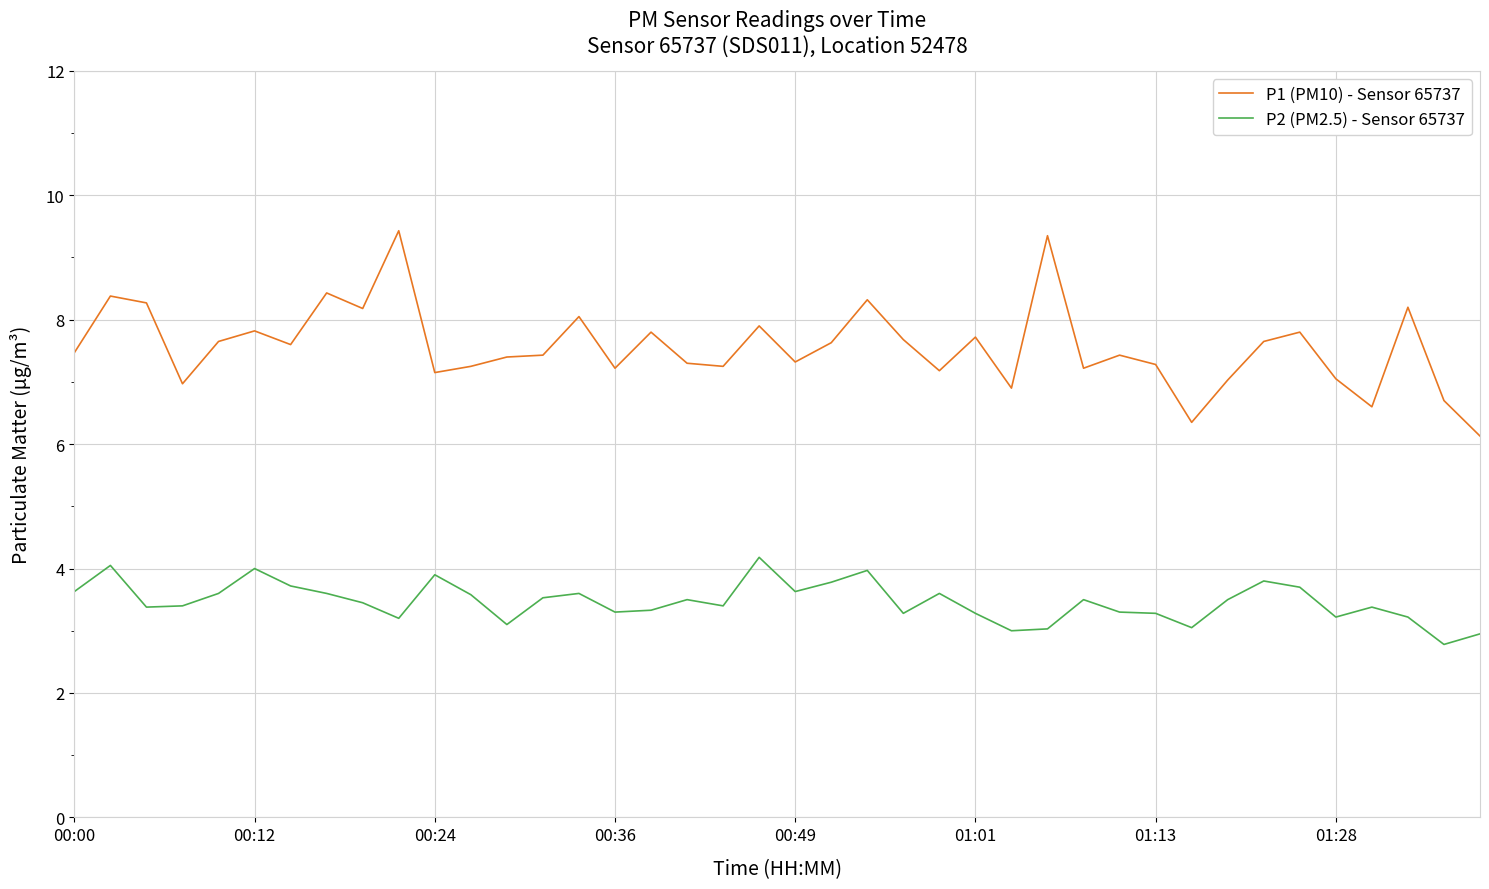

What is the minimum value shown in the chart?

2.8